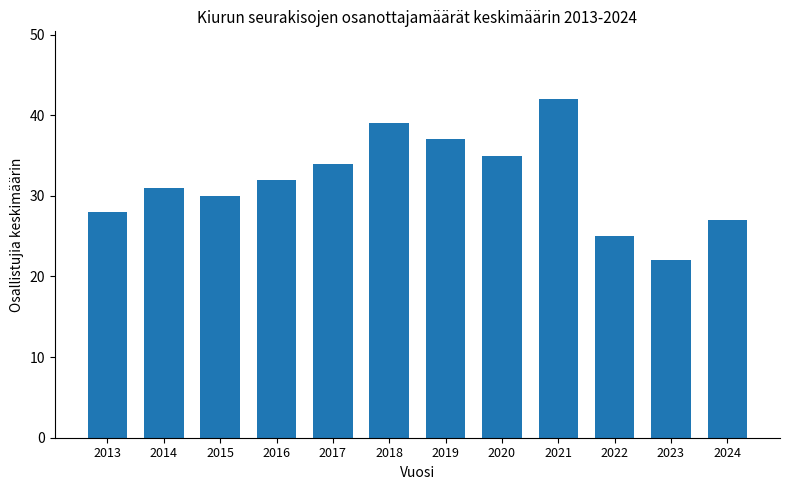

List the labels in order of value, smallest first.

2023, 2022, 2024, 2013, 2015, 2014, 2016, 2017, 2020, 2019, 2018, 2021